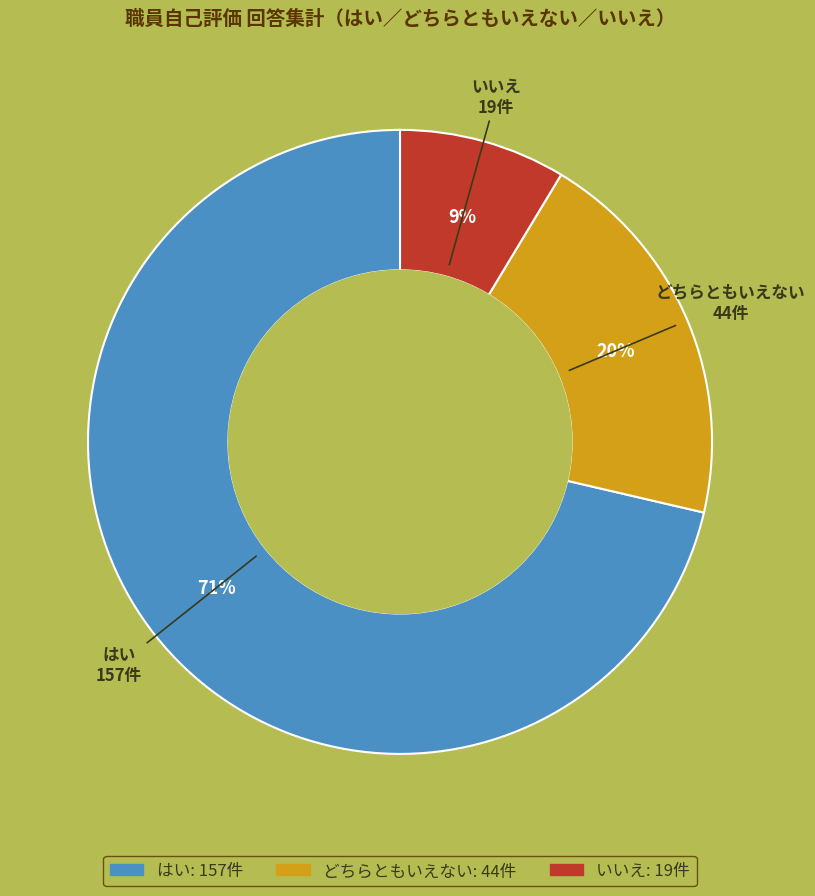

How many segments does this pie chart have?

3